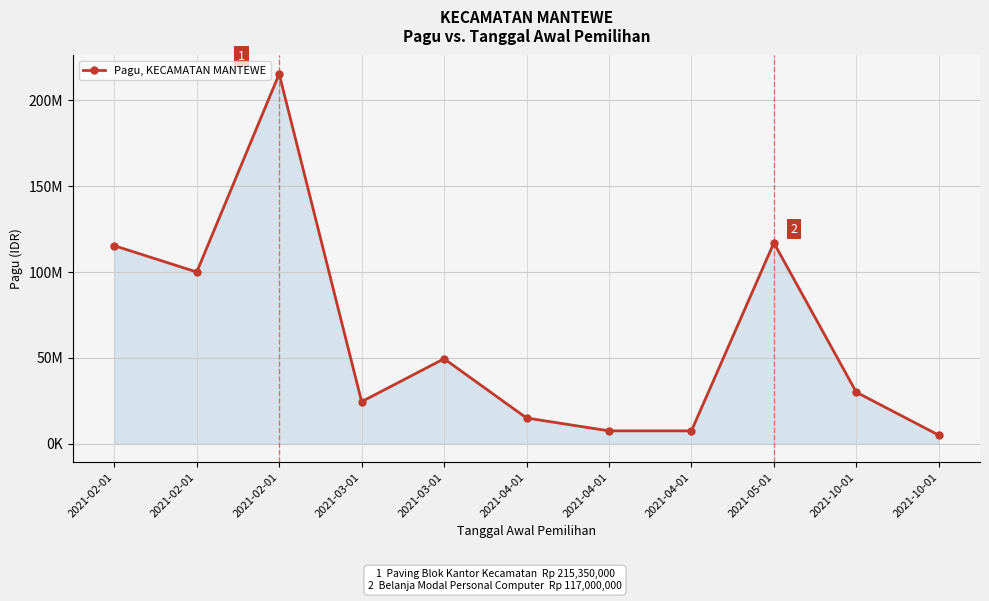

What is the sum of all values?

686700000